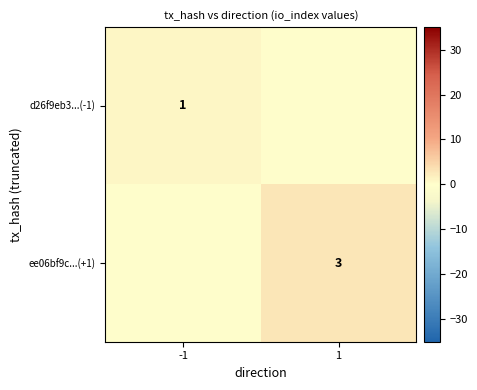

Which category has the lowest value across all series?

1